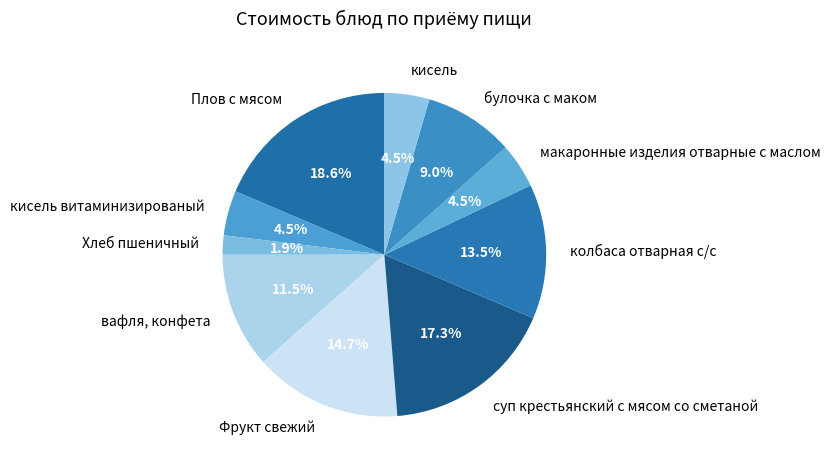

Does any single category account for the majority?

No